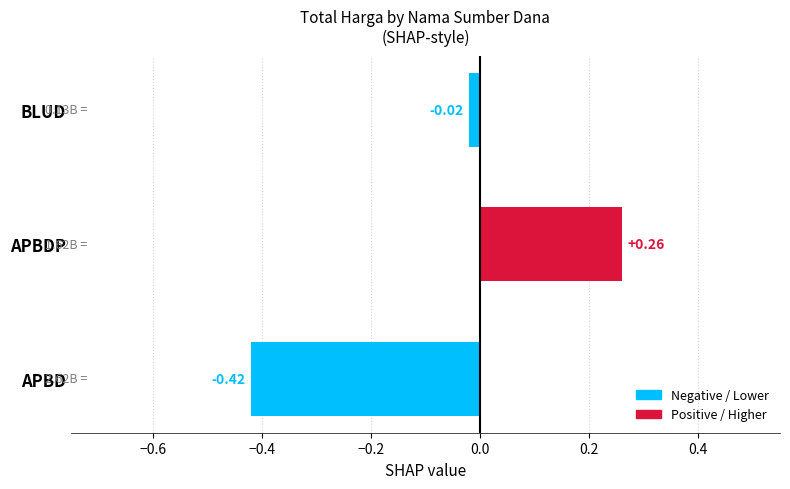

Which has a higher value, BLUD or APBD?

BLUD